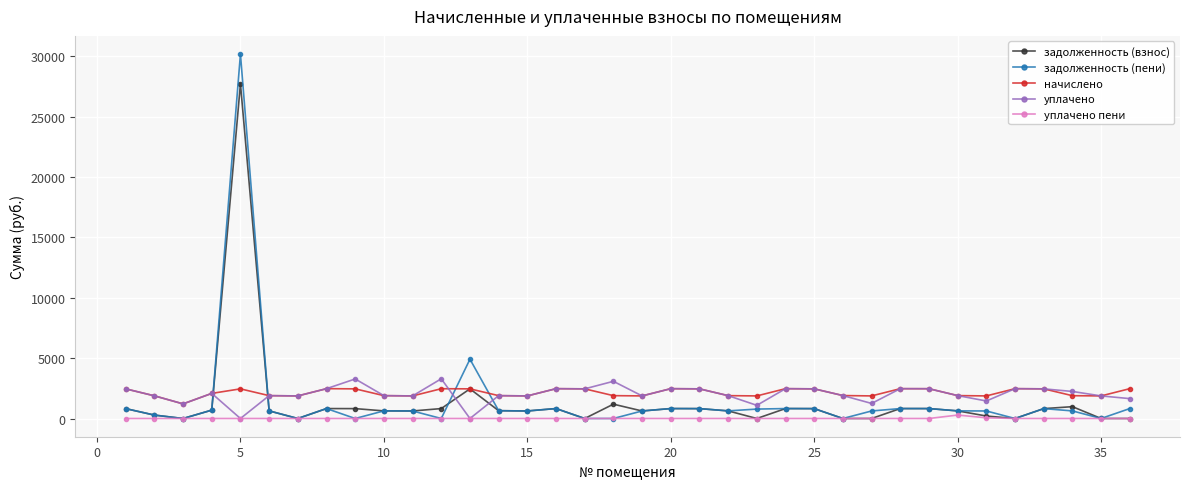

Does the chart have visible grid lines?

Yes